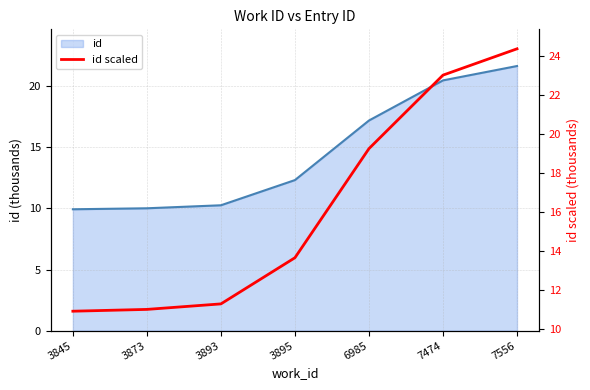

The chart shows a value of 13.7 at 3895. True or false?

True